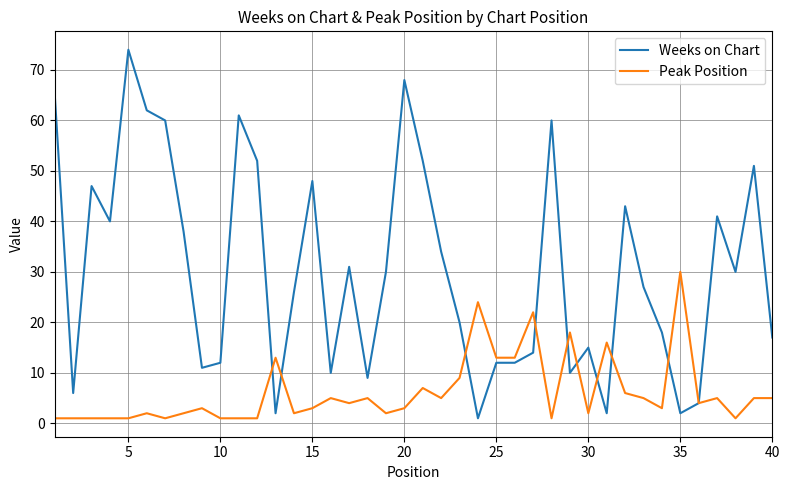

List the series in order of their overall mean, highest first.

Weeks on Chart, Peak Position